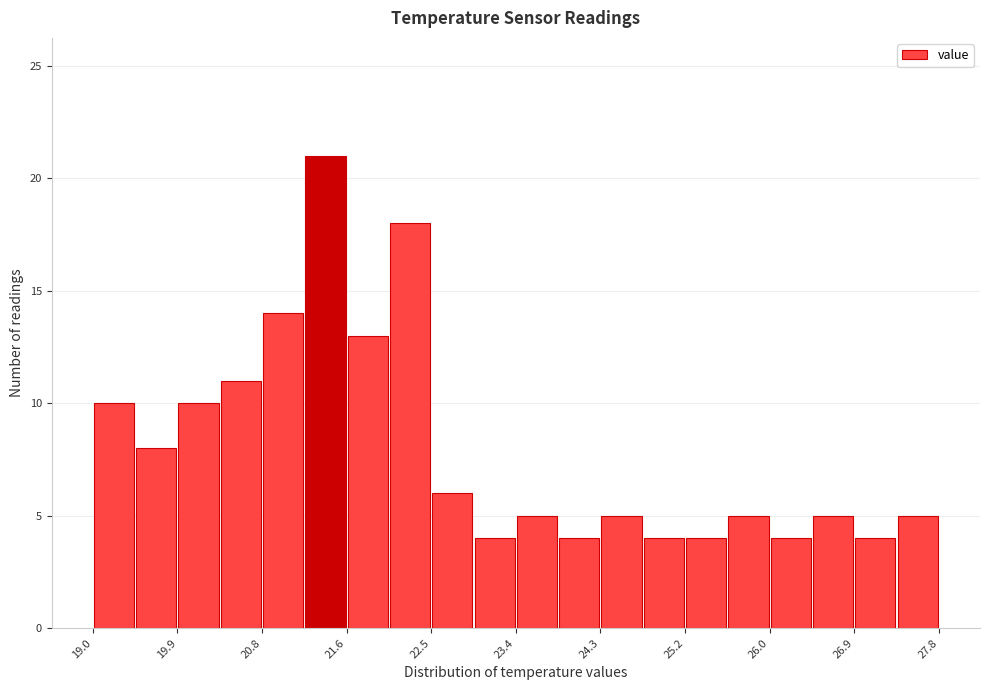

Which range on the x-axis has the tallest bar?

21.20 to 21.64